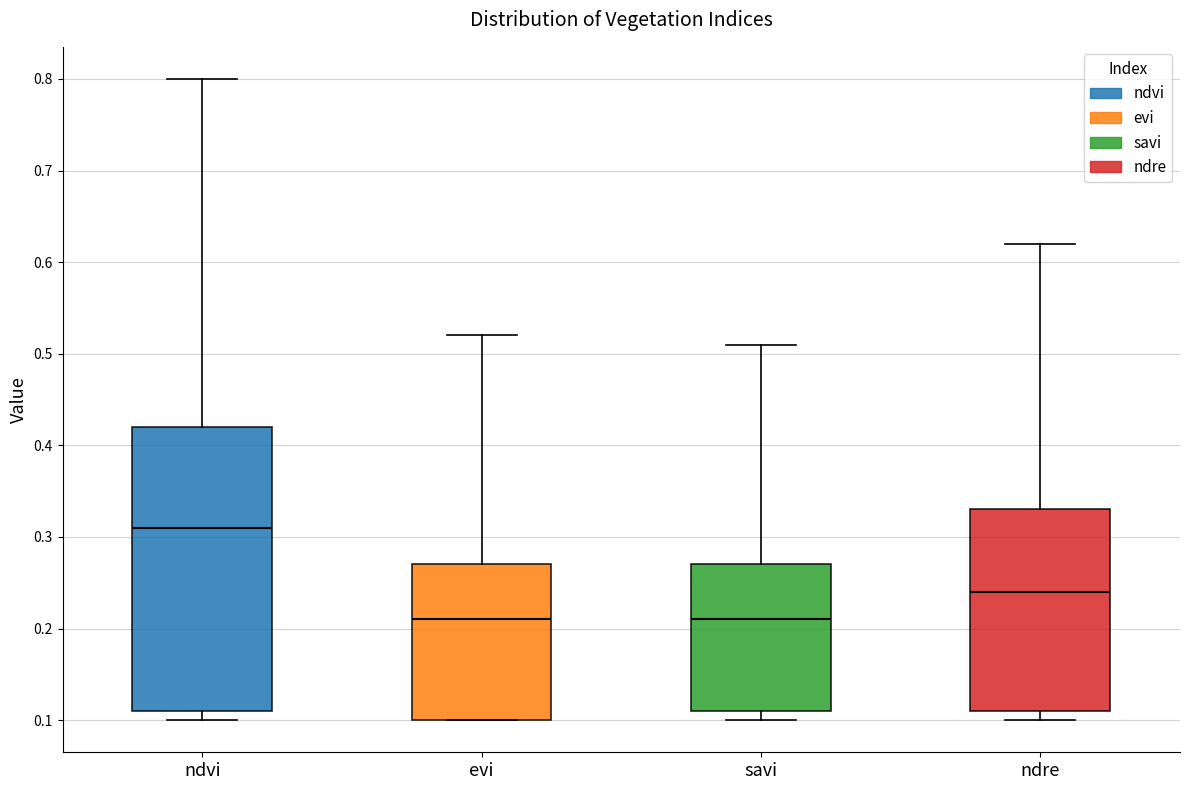

Which box has the highest median line?

ndvi